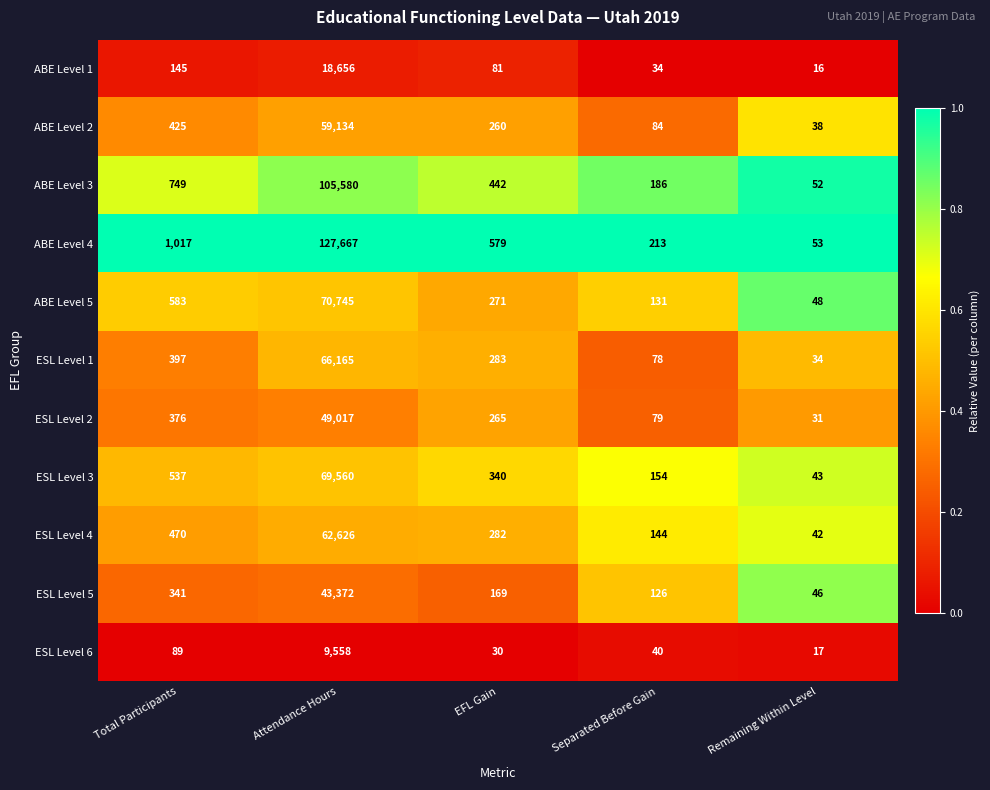

Which series changed the most between Total Participants and Attendance Hours?

ABE Level 4